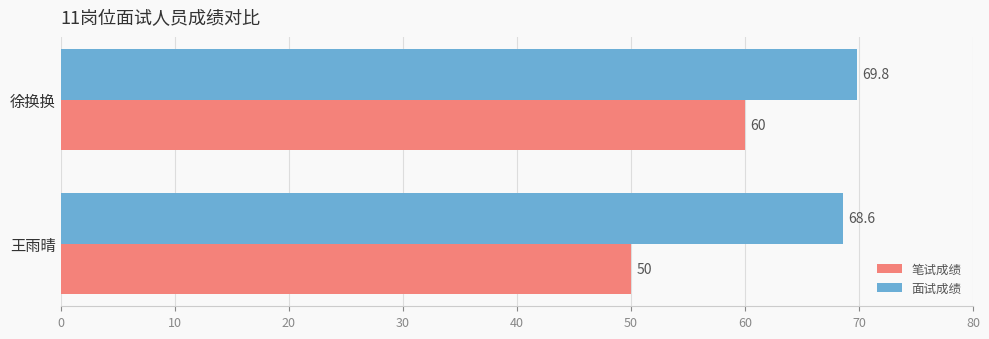

Read the 笔试成绩 value at 徐换换.

60.0